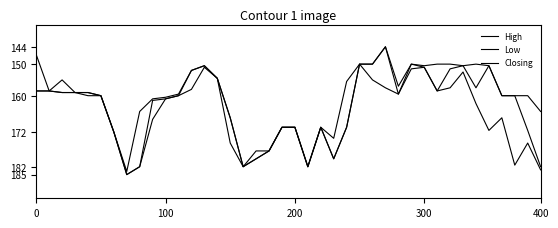

List the series in order of their overall mean, lowest first.

Low, Closing, High